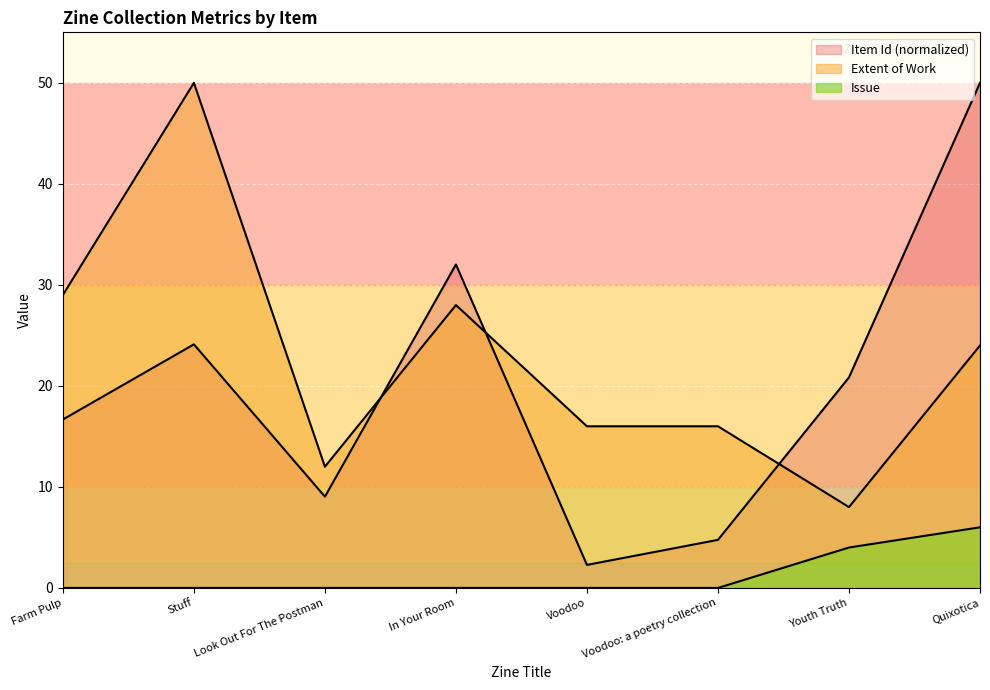

Which series changed the most between Look Out For The Postman and Voodoo: a poetry collection?

Item Id